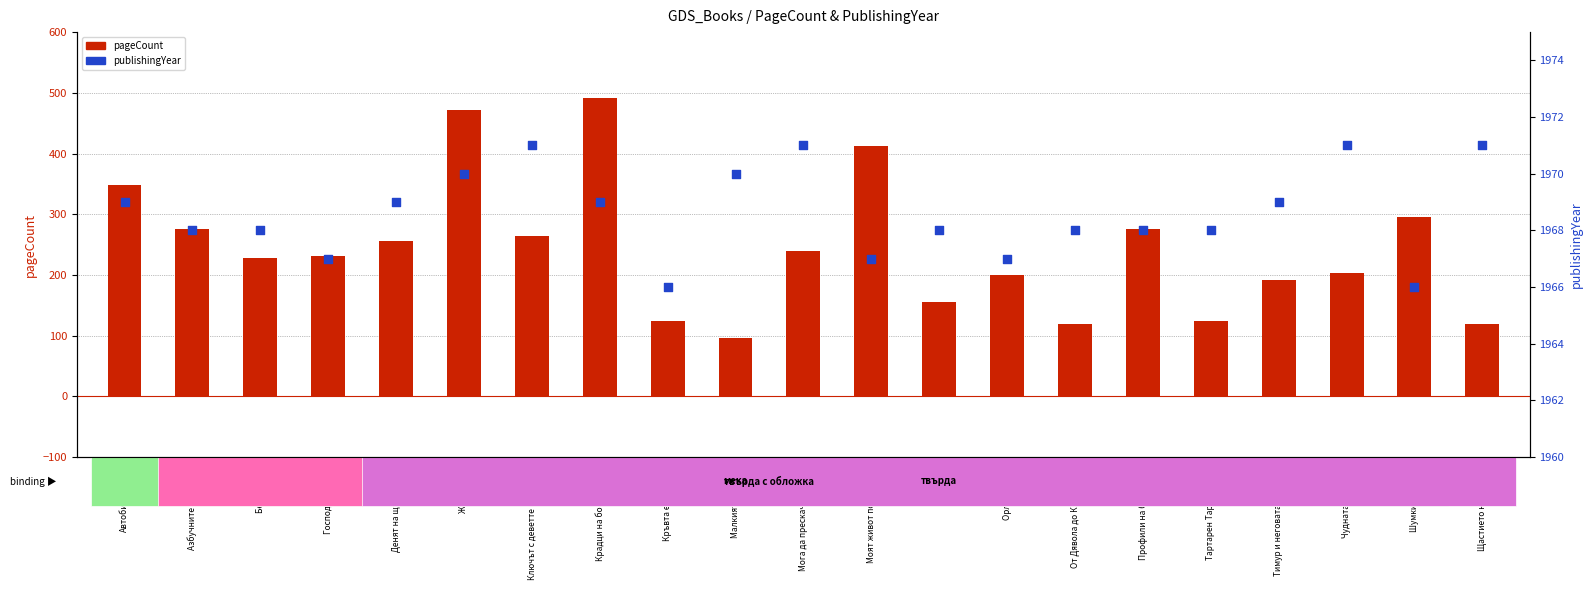

Which series has the largest total across all categories?

publishingYear